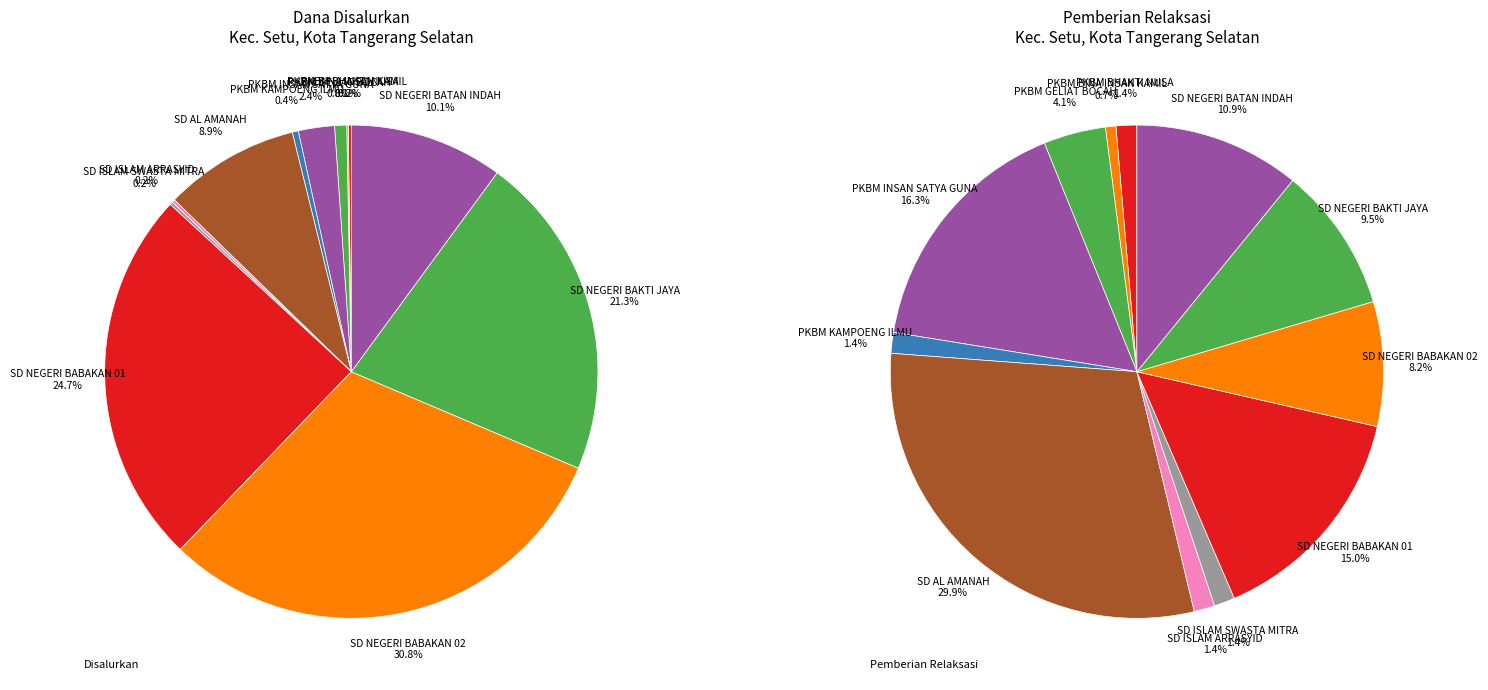

Count the number of slices in the pie.

12